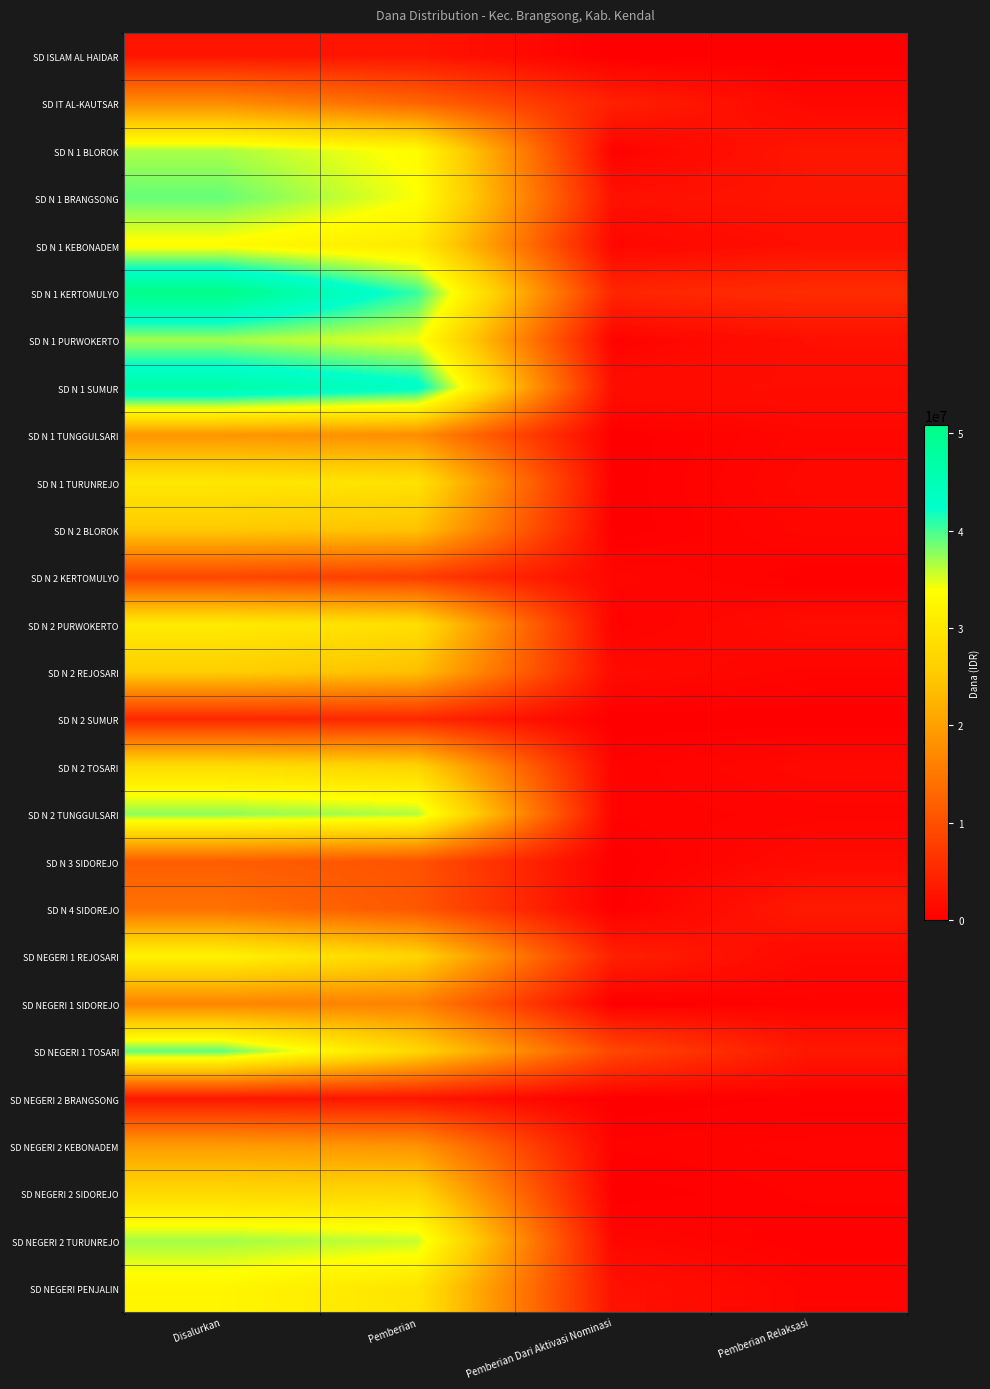

Reading left to right, list all the values displayed in this chart.

SD ISLAM AL HAIDAR: Disalurkan=2700000	Pemberian=2700000	Pemberian Dari Aktivasi Nominasi=0	Pemberian Relaksasi=0
SD IT AL-KAUTSAR: Disalurkan=17550000	Pemberian=12600000	Pemberian Dari Aktivasi Nominasi=4050000	Pemberian Relaksasi=900000
SD N 1 BLOROK: Disalurkan=36675000	Pemberian=33300000	Pemberian Dari Aktivasi Nominasi=450000	Pemberian Relaksasi=2925000
SD N 1 BRANGSONG: Disalurkan=38925000	Pemberian=33975000	Pemberian Dari Aktivasi Nominasi=2250000	Pemberian Relaksasi=2700000
SD N 1 KEBONADEM: Disalurkan=33300000	Pemberian=30375000	Pemberian Dari Aktivasi Nominasi=900000	Pemberian Relaksasi=2025000
SD N 1 KERTOMULYO: Disalurkan=50850000	Pemberian=40500000	Pemberian Dari Aktivasi Nominasi=4725000	Pemberian Relaksasi=5625000
SD N 1 PURWOKERTO: Disalurkan=36900000	Pemberian=34425000	Pemberian Dari Aktivasi Nominasi=450000	Pemberian Relaksasi=2025000
SD N 1 SUMUR: Disalurkan=47025000	Pemberian=43425000	Pemberian Dari Aktivasi Nominasi=1800000	Pemberian Relaksasi=1800000
SD N 1 TUNGGULSARI: Disalurkan=18675000	Pemberian=17775000	Pemberian Dari Aktivasi Nominasi=0	Pemberian Relaksasi=900000
SD N 1 TURUNREJO: Disalurkan=30150000	Pemberian=29025000	Pemberian Dari Aktivasi Nominasi=0	Pemberian Relaksasi=1125000
SD N 2 BLOROK: Disalurkan=25200000	Pemberian=24300000	Pemberian Dari Aktivasi Nominasi=0	Pemberian Relaksasi=900000
SD N 2 KERTOMULYO: Disalurkan=8775000	Pemberian=7650000	Pemberian Dari Aktivasi Nominasi=900000	Pemberian Relaksasi=225000
SD N 2 PURWOKERTO: Disalurkan=30600000	Pemberian=28575000	Pemberian Dari Aktivasi Nominasi=450000	Pemberian Relaksasi=1575000
SD N 2 REJOSARI: Disalurkan=25875000	Pemberian=23850000	Pemberian Dari Aktivasi Nominasi=1350000	Pemberian Relaksasi=675000
SD N 2 SUMUR: Disalurkan=4950000	Pemberian=4950000	Pemberian Dari Aktivasi Nominasi=0	Pemberian Relaksasi=0
SD N 2 TOSARI: Disalurkan=28350000	Pemberian=26775000	Pemberian Dari Aktivasi Nominasi=450000	Pemberian Relaksasi=1125000
SD N 2 TUNGGULSARI: Disalurkan=37575000	Pemberian=36450000	Pemberian Dari Aktivasi Nominasi=450000	Pemberian Relaksasi=675000
SD N 3 SIDOREJO: Disalurkan=11700000	Pemberian=10350000	Pemberian Dari Aktivasi Nominasi=0	Pemberian Relaksasi=1350000
SD N 4 SIDOREJO: Disalurkan=14175000	Pemberian=10800000	Pemberian Dari Aktivasi Nominasi=0	Pemberian Relaksasi=3375000
SD NEGERI 1 REJOSARI: Disalurkan=31950000	Pemberian=26775000	Pemberian Dari Aktivasi Nominasi=4050000	Pemberian Relaksasi=1125000
SD NEGERI 1 SIDOREJO: Disalurkan=16650000	Pemberian=16200000	Pemberian Dari Aktivasi Nominasi=0	Pemberian Relaksasi=450000
SD NEGERI 1 TOSARI: Disalurkan=39150000	Pemberian=27225000	Pemberian Dari Aktivasi Nominasi=9000000	Pemberian Relaksasi=2925000
SD NEGERI 2 BRANGSONG: Disalurkan=2925000	Pemberian=2700000	Pemberian Dari Aktivasi Nominasi=0	Pemberian Relaksasi=225000
SD NEGERI 2 KEBONADEM: Disalurkan=19575000	Pemberian=18450000	Pemberian Dari Aktivasi Nominasi=450000	Pemberian Relaksasi=675000
SD NEGERI 2 SIDOREJO: Disalurkan=27675000	Pemberian=27225000	Pemberian Dari Aktivasi Nominasi=0	Pemberian Relaksasi=450000
SD NEGERI 2 TURUNREJO: Disalurkan=36900000	Pemberian=35775000	Pemberian Dari Aktivasi Nominasi=900000	Pemberian Relaksasi=225000
SD NEGERI PENJALIN: Disalurkan=32400000	Pemberian=29475000	Pemberian Dari Aktivasi Nominasi=2250000	Pemberian Relaksasi=675000